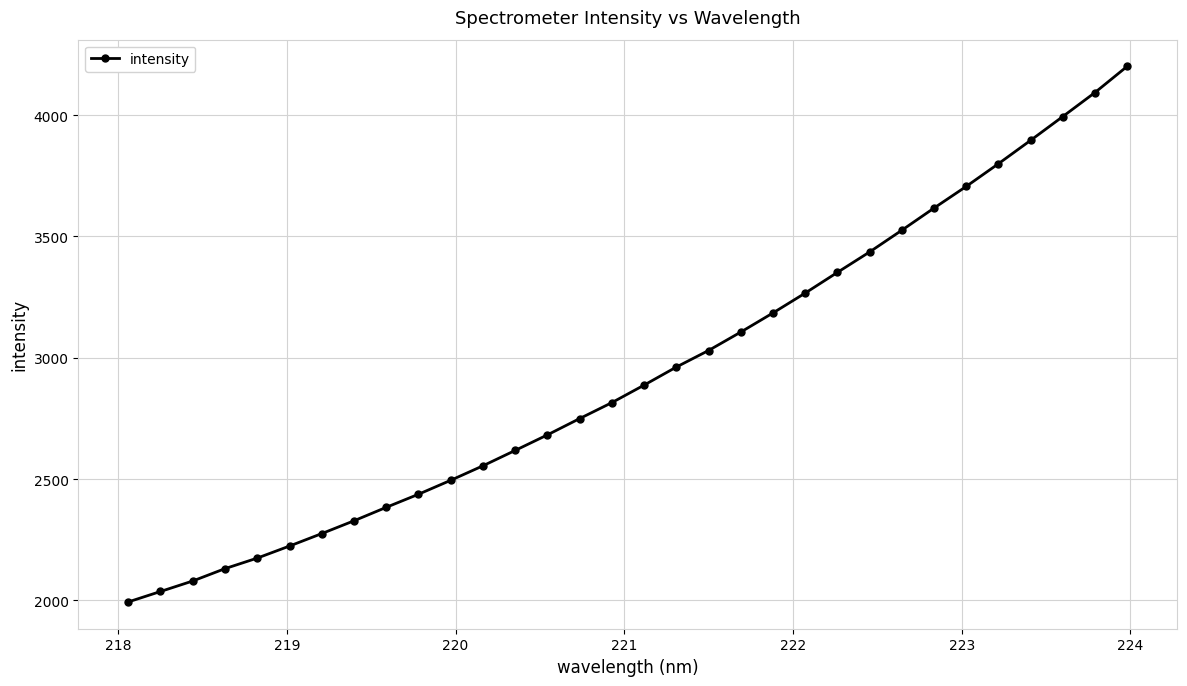

True or false: there are more than 2 points higher than both neighbors.

False